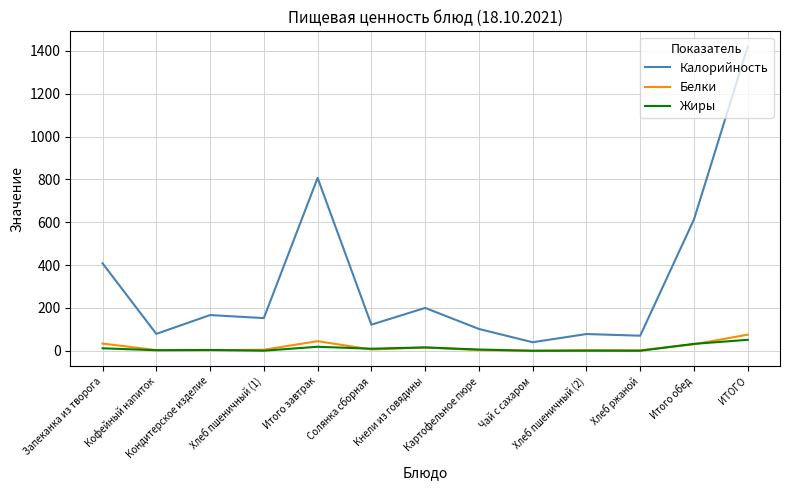

At how many categories does at least one series exceed 686?

2